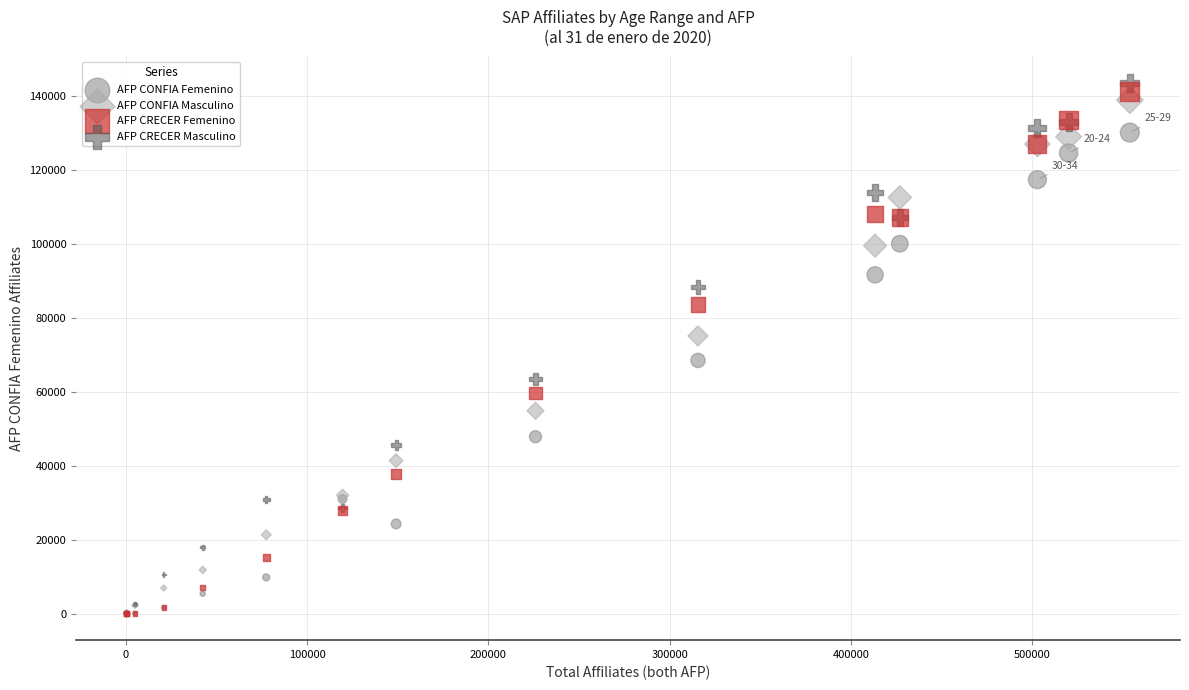

In the AFP CRECER Femenino series, what Y value is closest to 70642?

59735